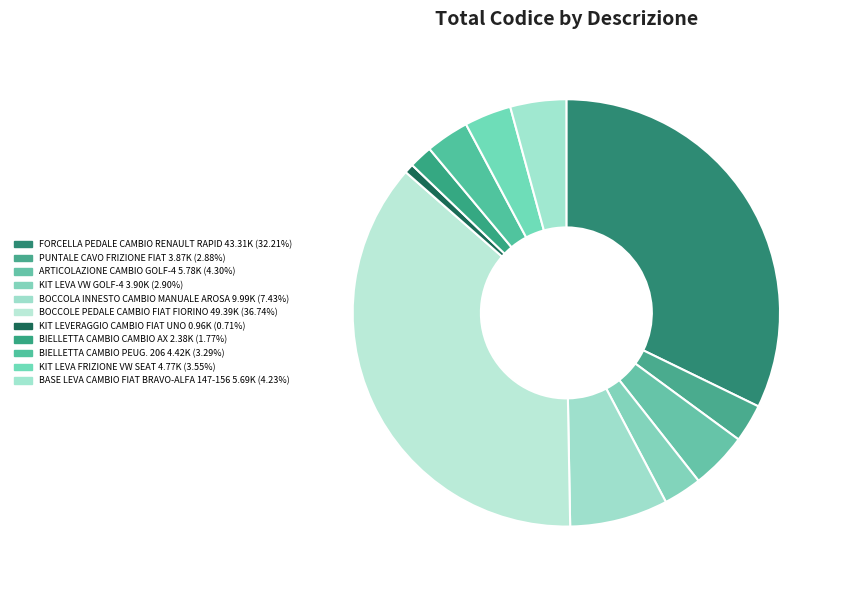

Count the number of slices in the pie.

11